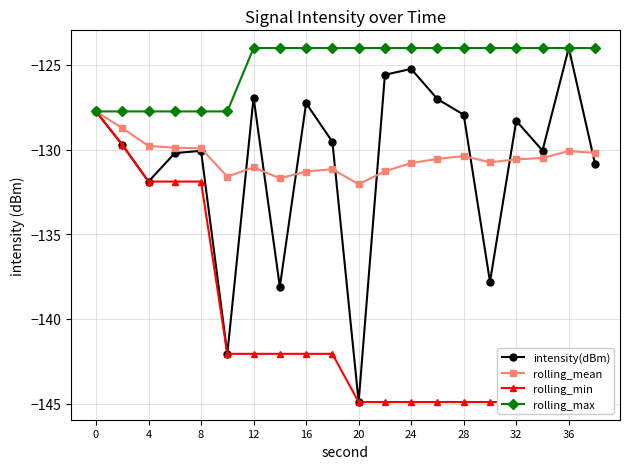

What is the difference between the rolling_mean values at 8 and 4?

0.1